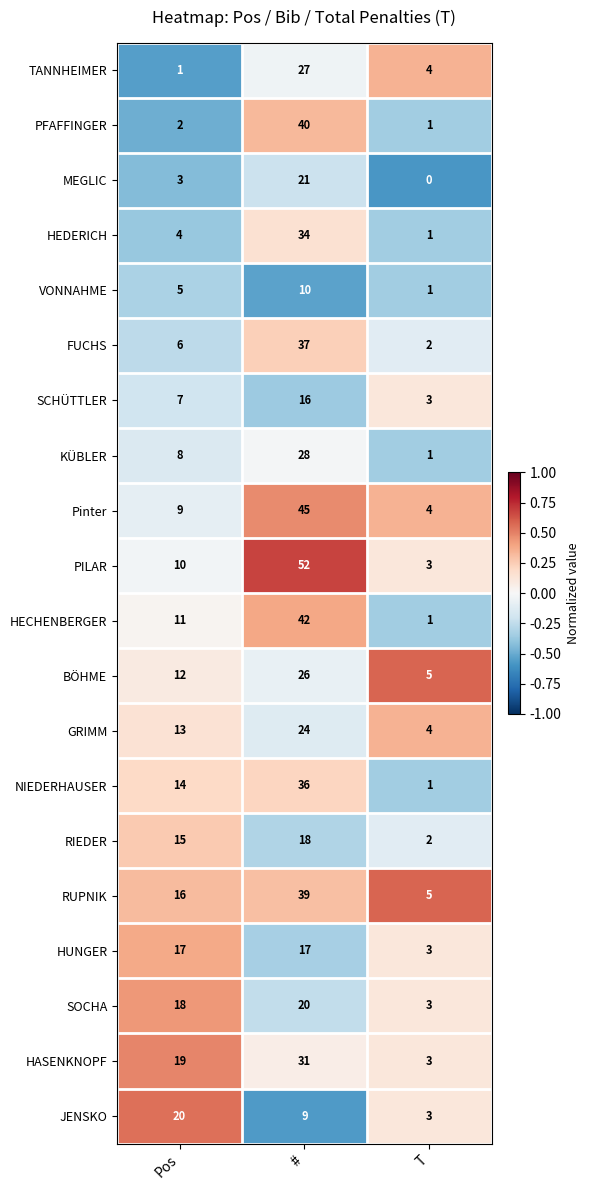

Which series changed the most between # and T?

PILAR